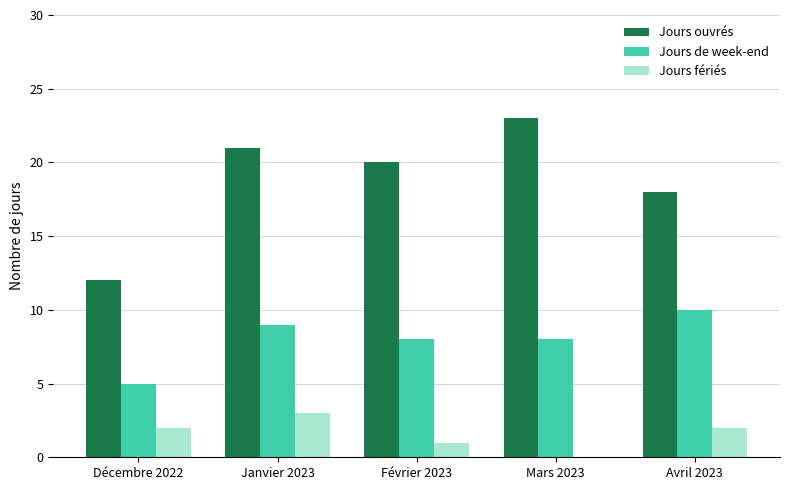

Are the bars horizontal?

No